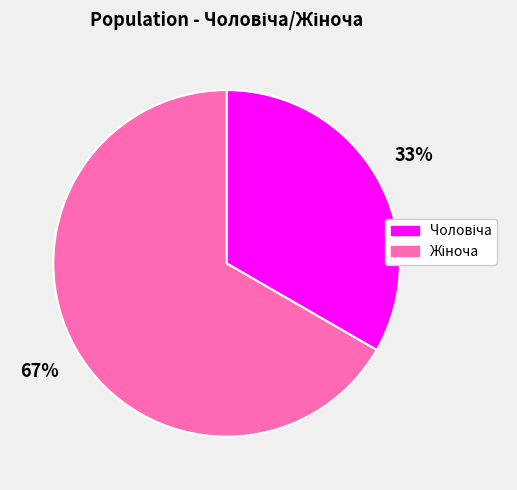

To the nearest percent, what is the average slice percentage?

50%